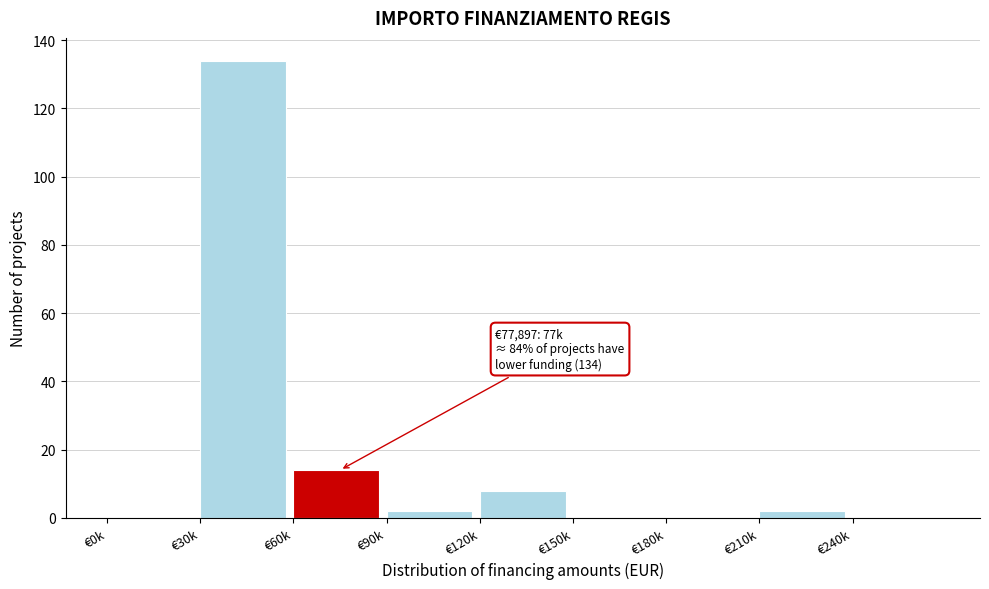

Reading left to right, transcribe all the data shown in this chart.

€0k=0	€30k=134	€60k=14	€90k=2	€120k=8	€150k=0	€180k=0	€210k=2	€240k=0